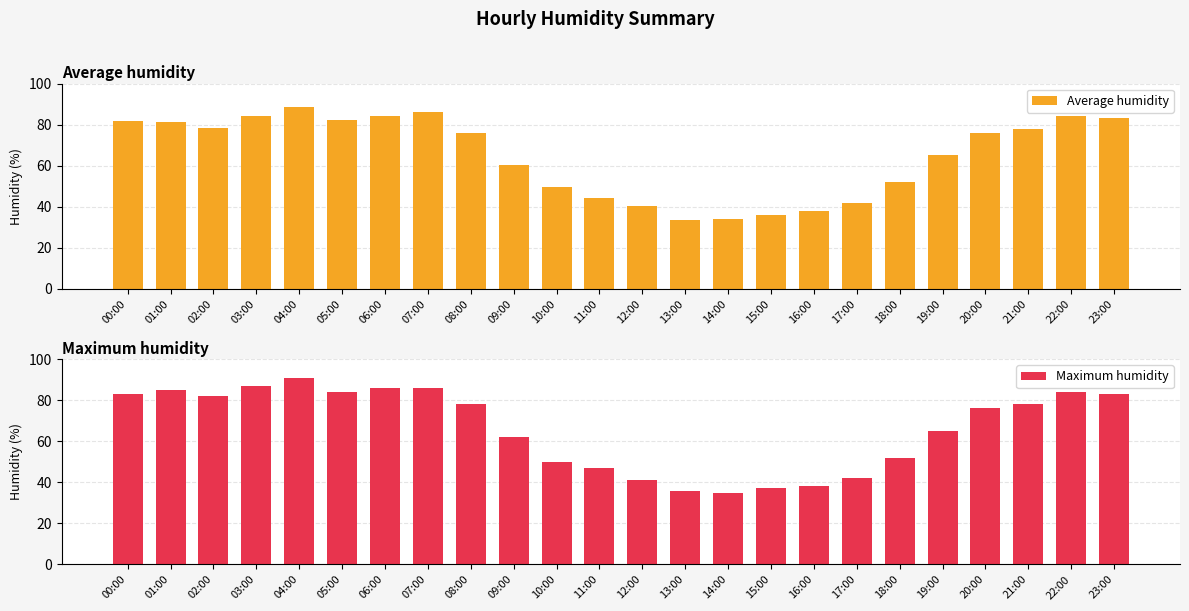

What are all the series names shown in the legend?

Average humidity, Maximum humidity